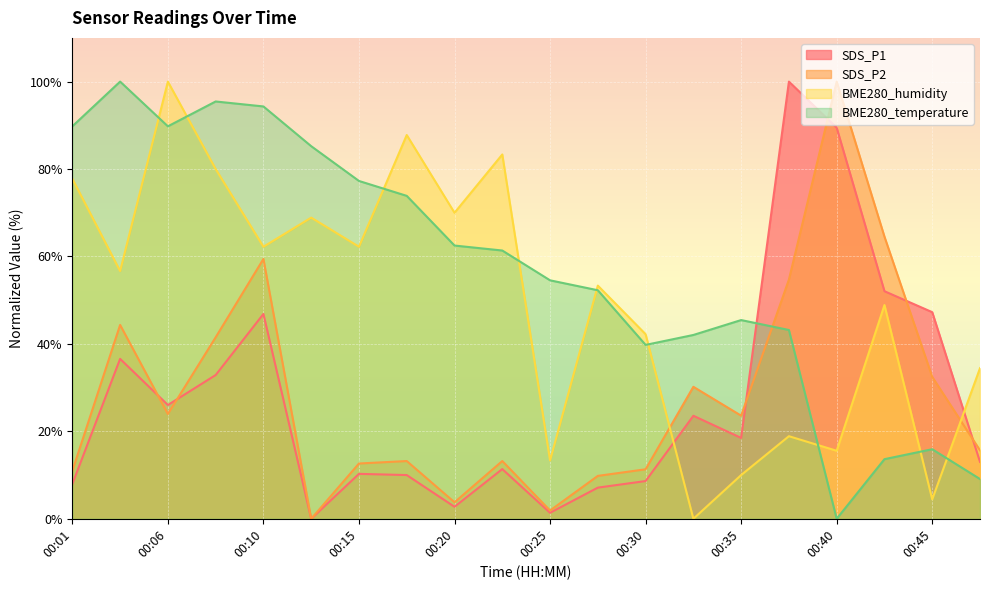

Is it true that SDS_P1 equals 11.4 at 00:23?

True